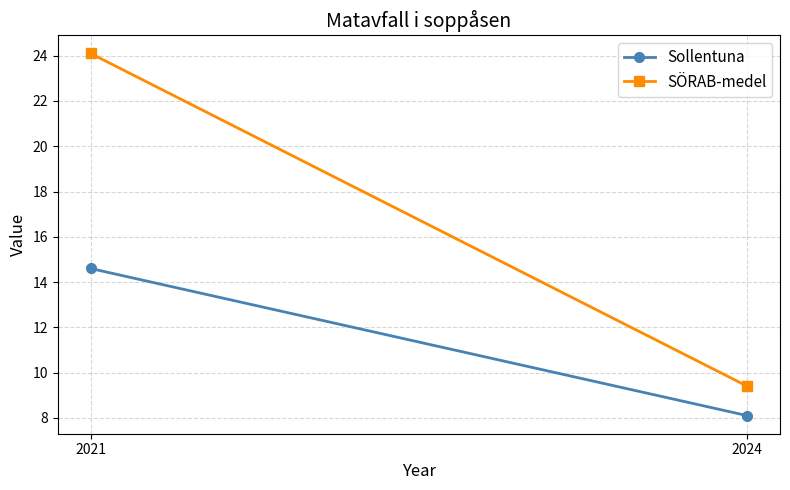

Is the value of SÖRAB-medel at 2021 greater than the value of Sollentuna at 2021?

Yes